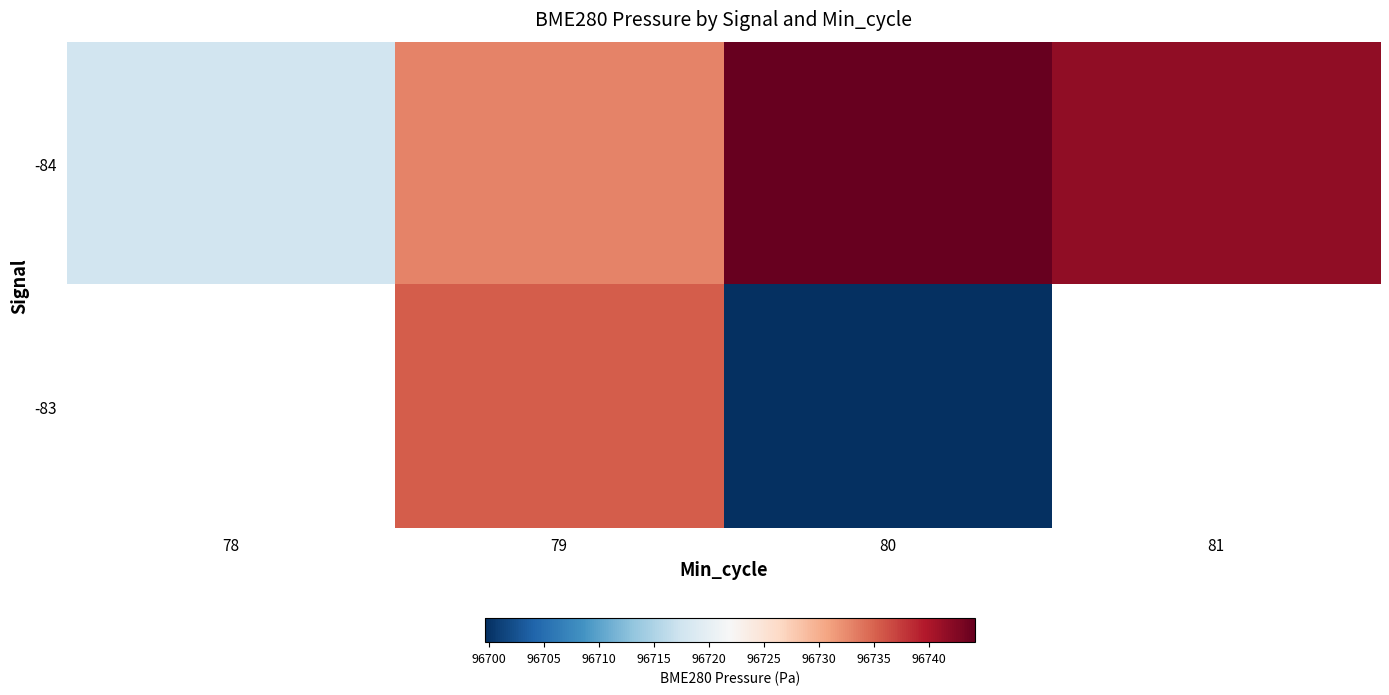

What is the difference between the second highest and second lowest values in the -84 series?

8.6